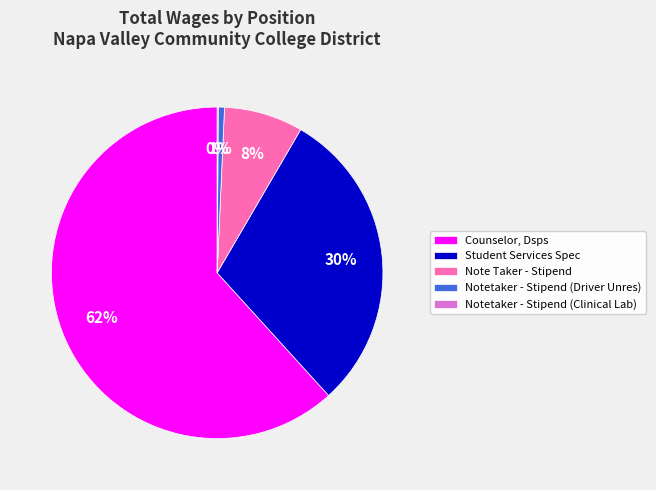

To the nearest percent, what is the difference between the Student Services Spec and Counselor, Dsps slice percentages?

32%